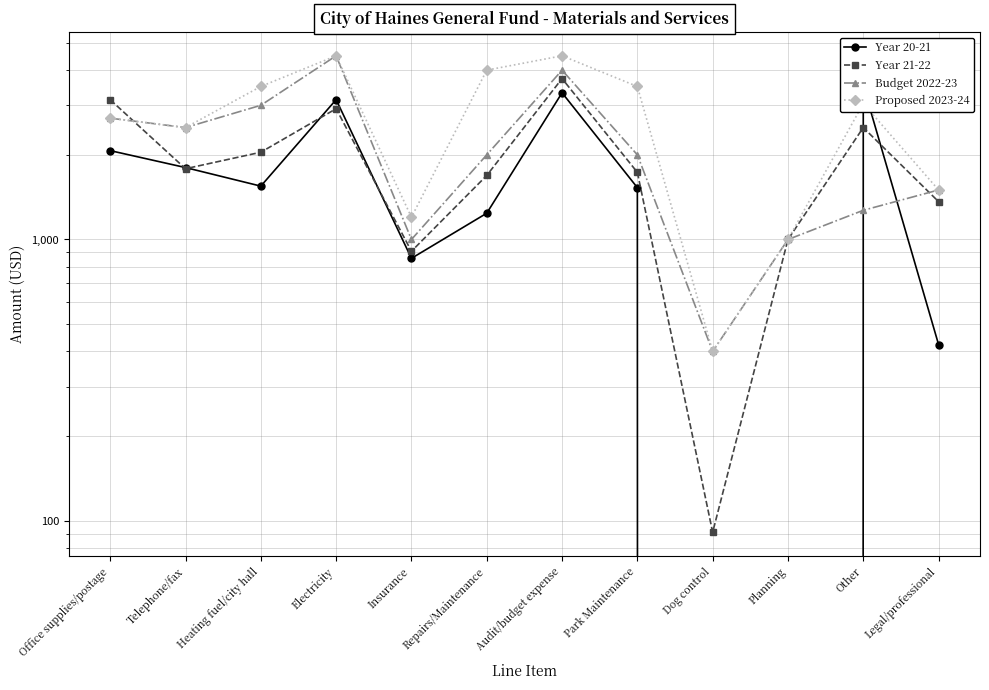

True or false: Budget 2022-23 has a value of 2000 at Park Maintenance.

True